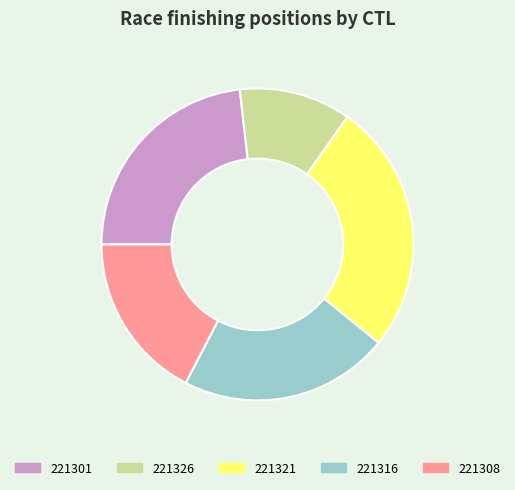

Does any single category account for the majority?

No